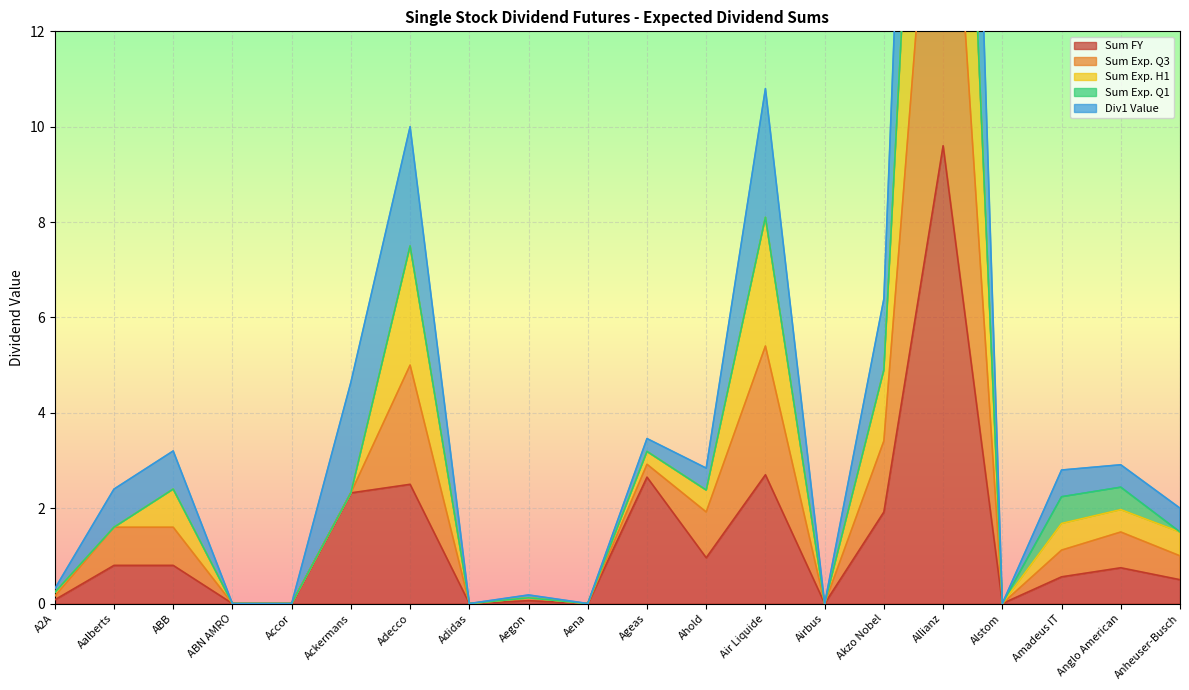

What is the highest value of the Sum FY series?

9.6